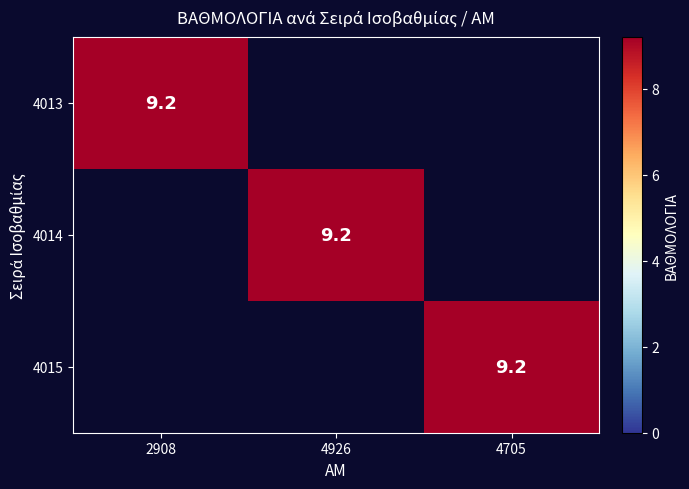

What is the sum of all 4014 values?

9.2